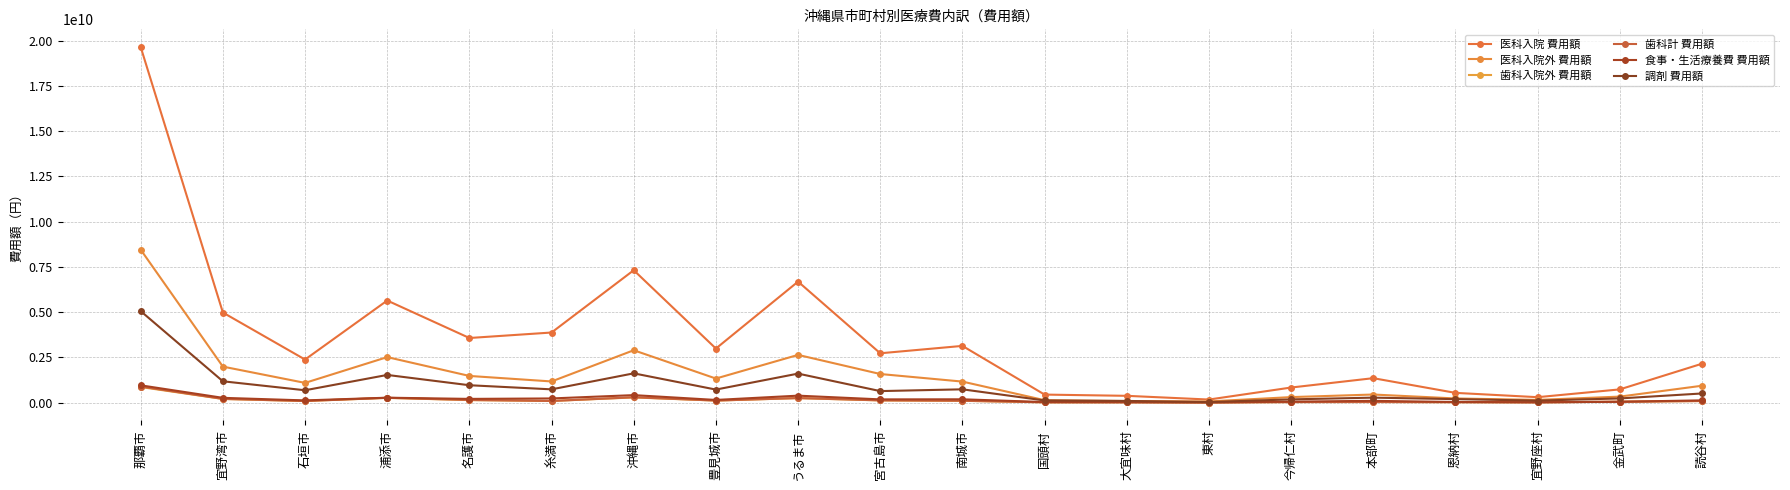

What is the minimum value shown in the chart?

3445360